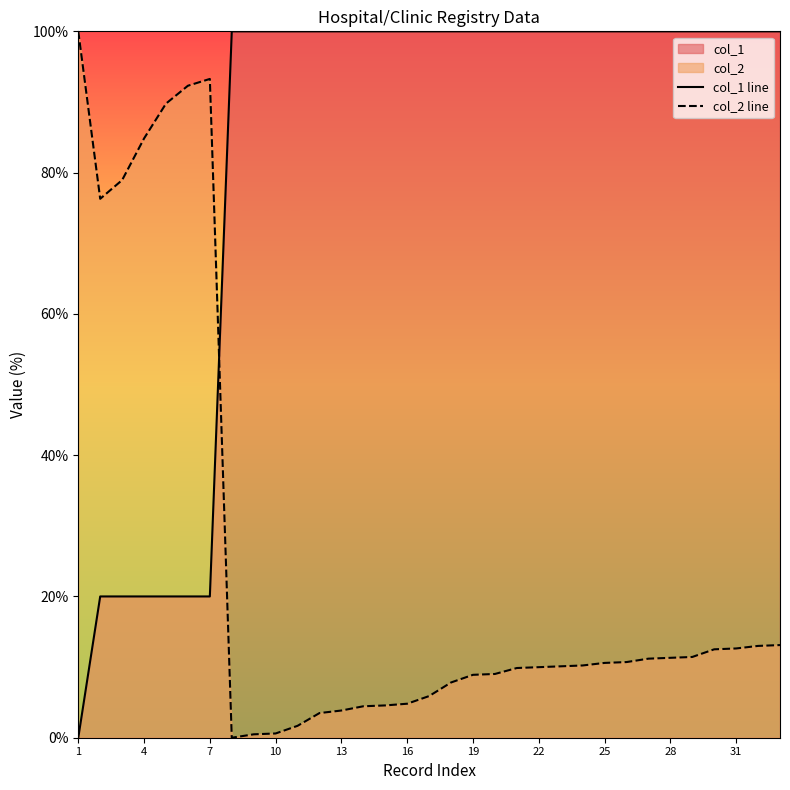

Does the chart have visible grid lines?

No